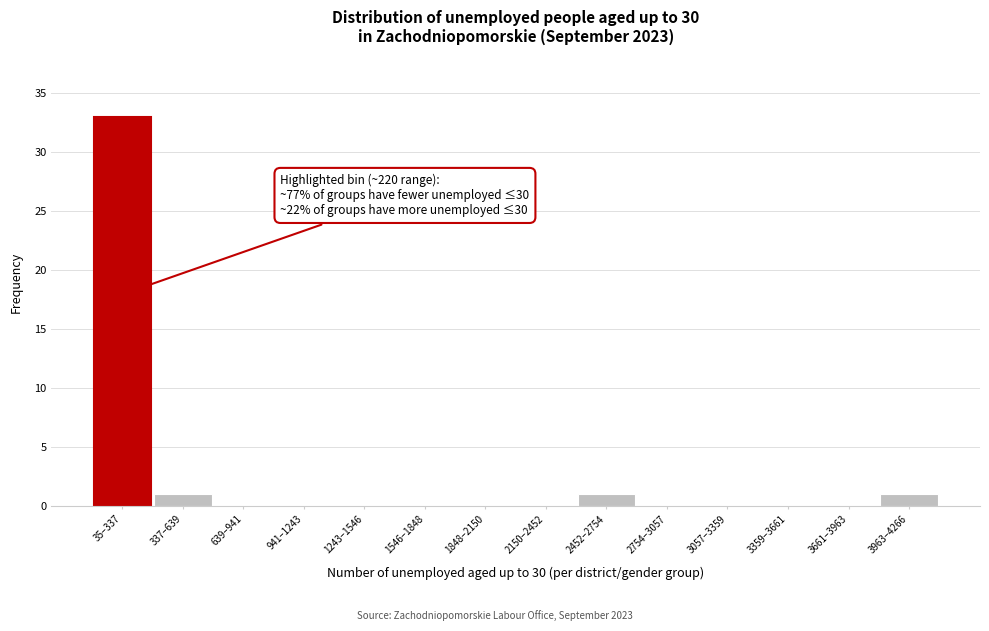

Reading left to right, what are all the values shown in this chart?

35–337=33	337–639=1	639–941=0	941–1243=0	1243–1546=0	1546–1848=0	1848–2150=0	2150–2452=0	2452–2754=1	2754–3057=0	3057–3359=0	3359–3661=0	3661–3963=0	3963–4266=1